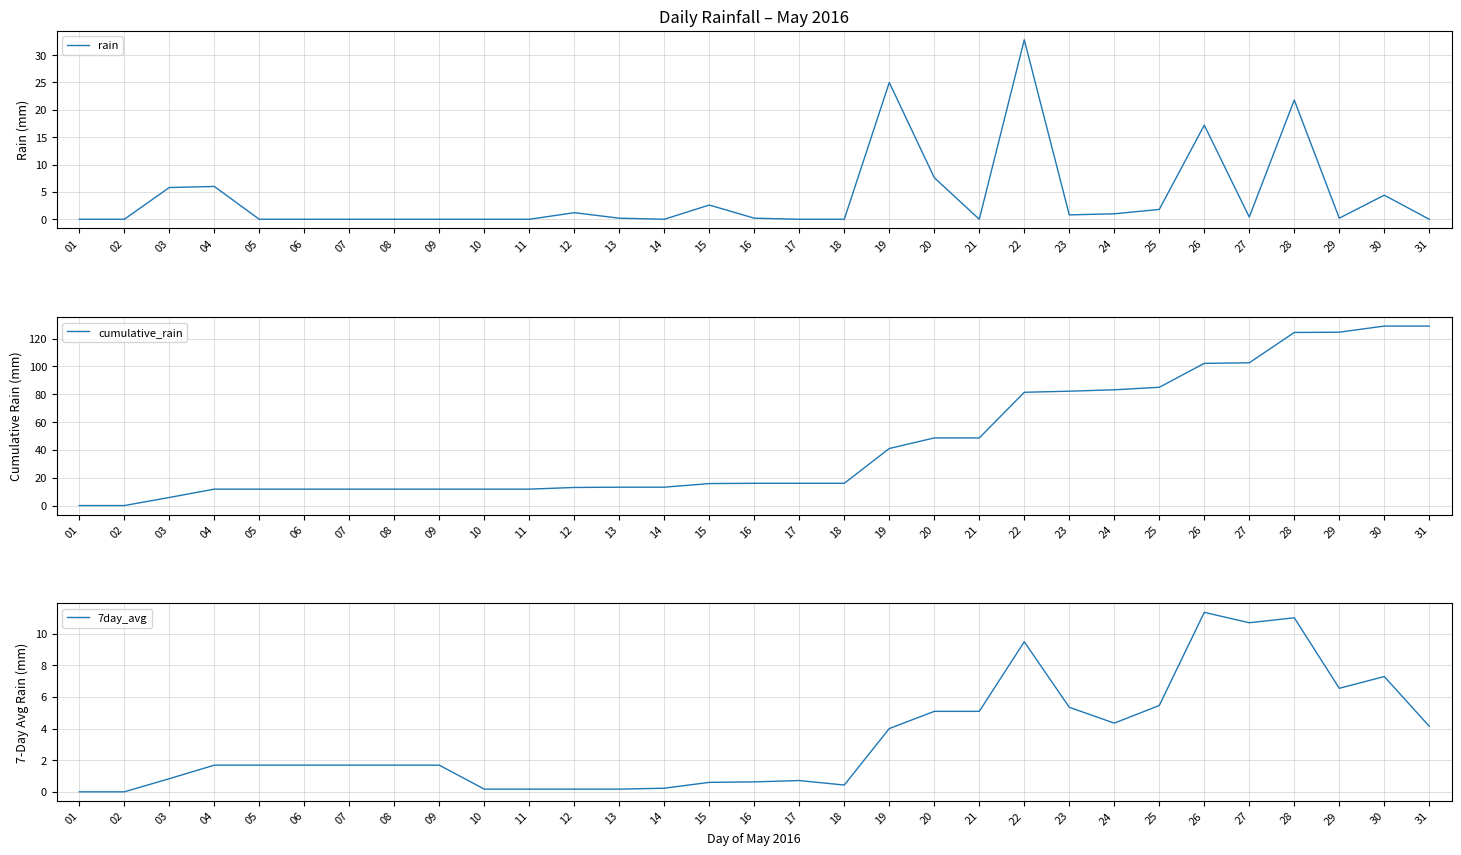

Rank the series by their maximum value, from highest to lowest.

cumulative_rain, rain, 7day_avg